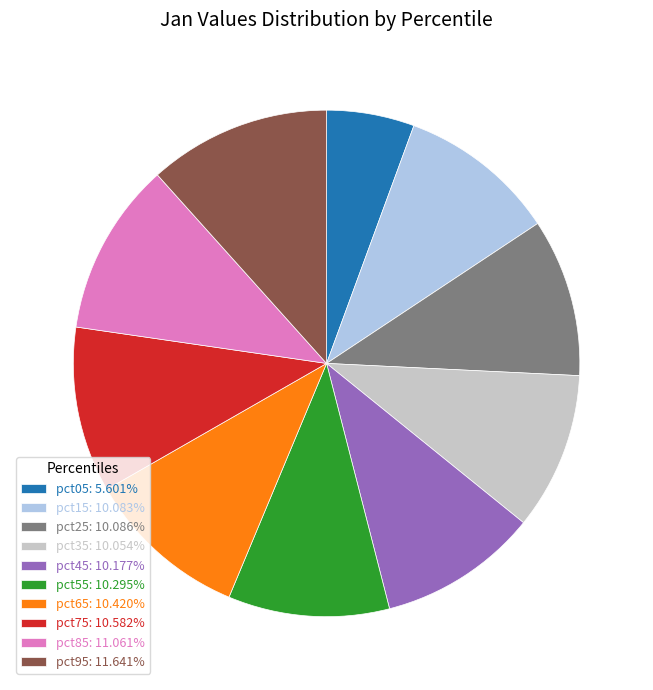

Is the sum of pct25: 10.086% and pct35: 10.054% greater than half?

No